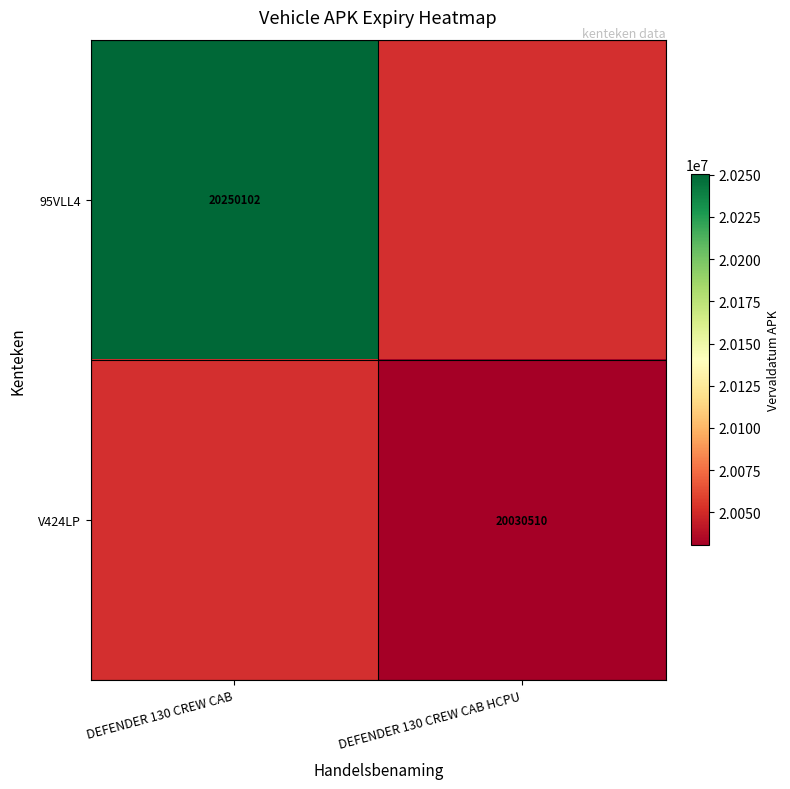

Which has a higher value, DEFENDER 130 CREW CAB HCPU or DEFENDER 130 CREW CAB?

DEFENDER 130 CREW CAB